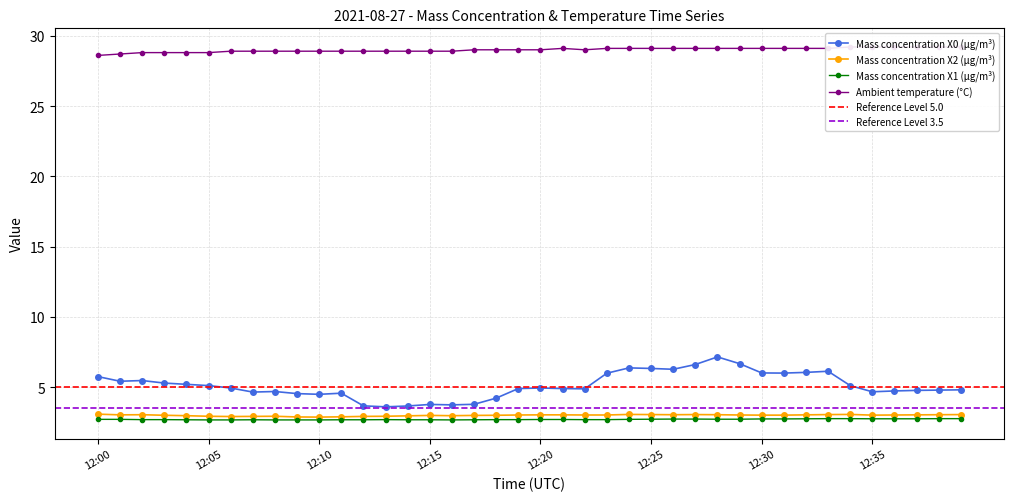

At which category is the sum across all series the highest?

12:28